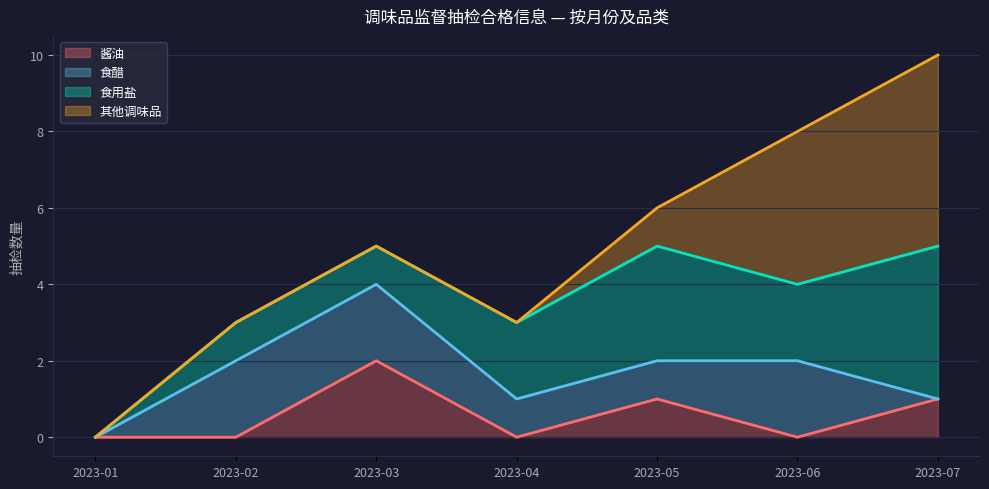

What is the total value across all series at 2023-06?

8